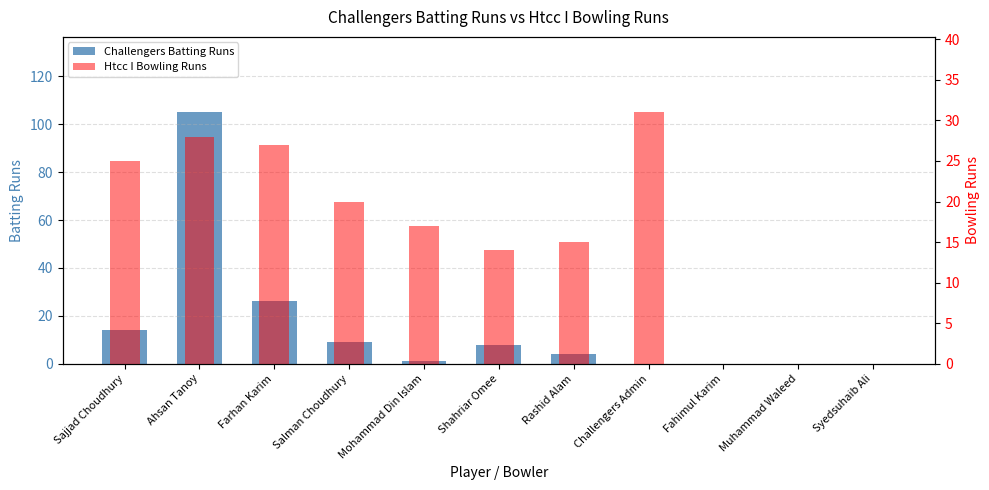

Reading left to right, list all the values displayed in this chart.

Challengers Batting Runs: 14	105	26	9	1	8	4	0	0	0	0
Htcc I Bowling Runs: 25	28	27	20	17	14	15	31	0	0	0